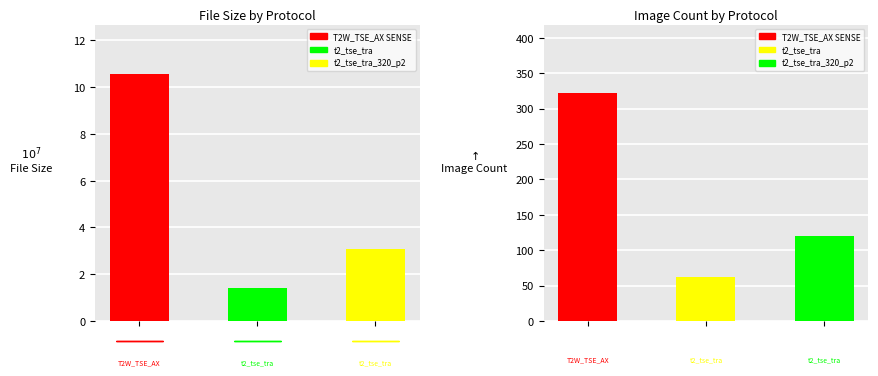

What is the value of the 3rd bar from the left?

30803326